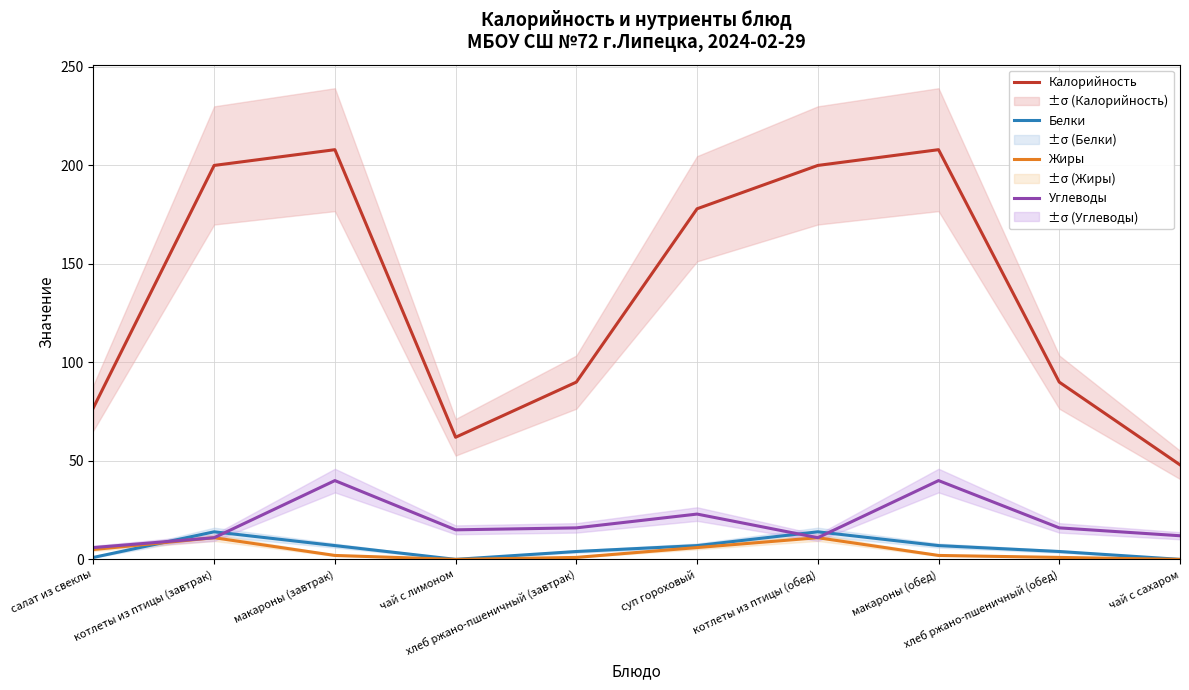

What is the value of the Углеводы point at the 9th from the left?

16